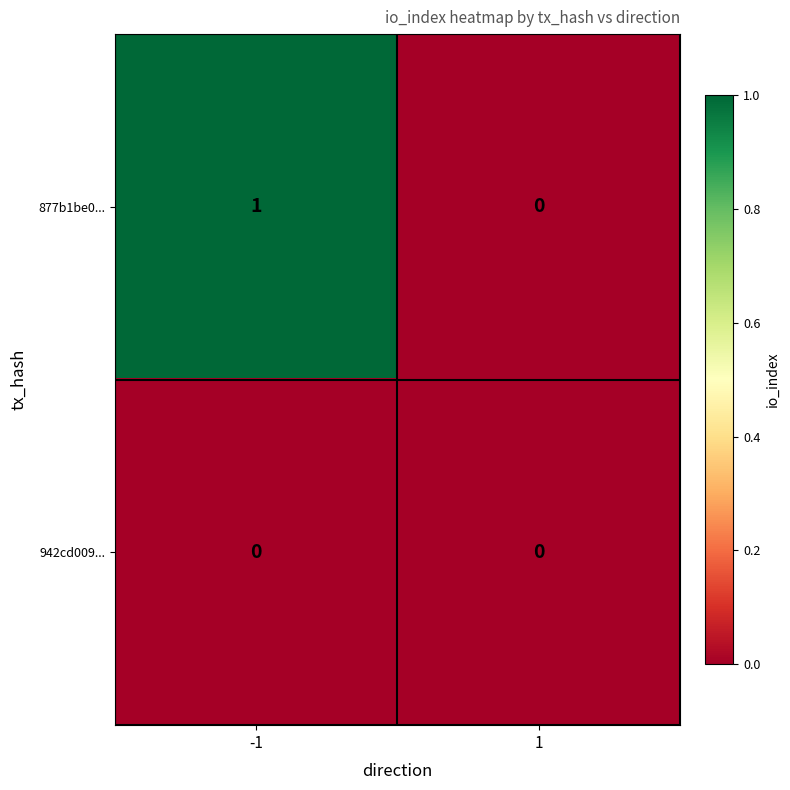

Between -1 and 1, which series saw the biggest shift?

877b1be0...